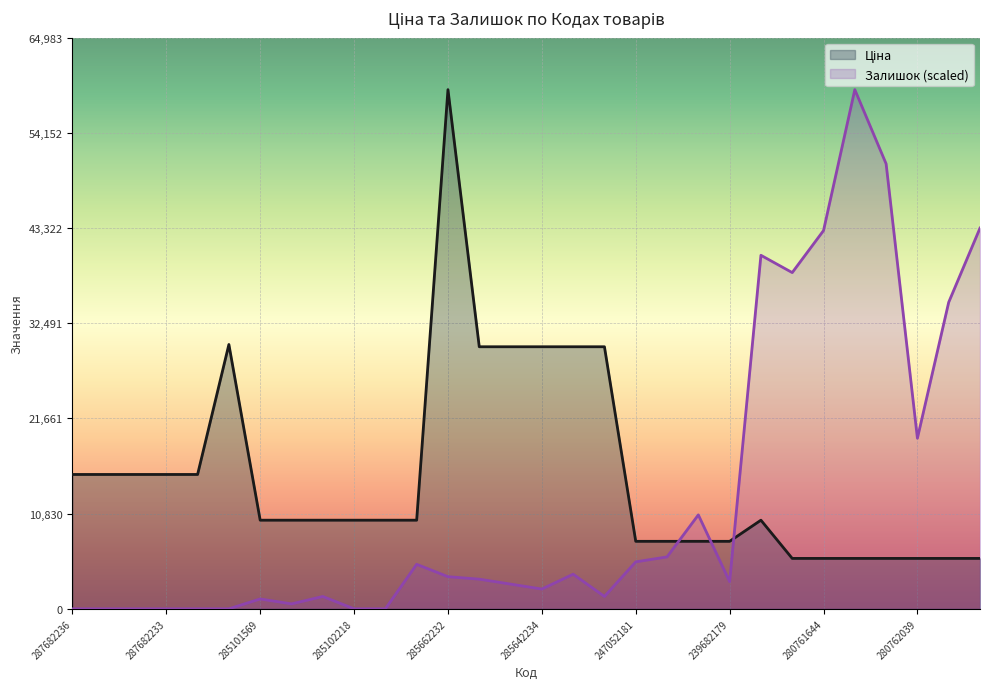

At how many categories does at least one series exceed 52847?

2